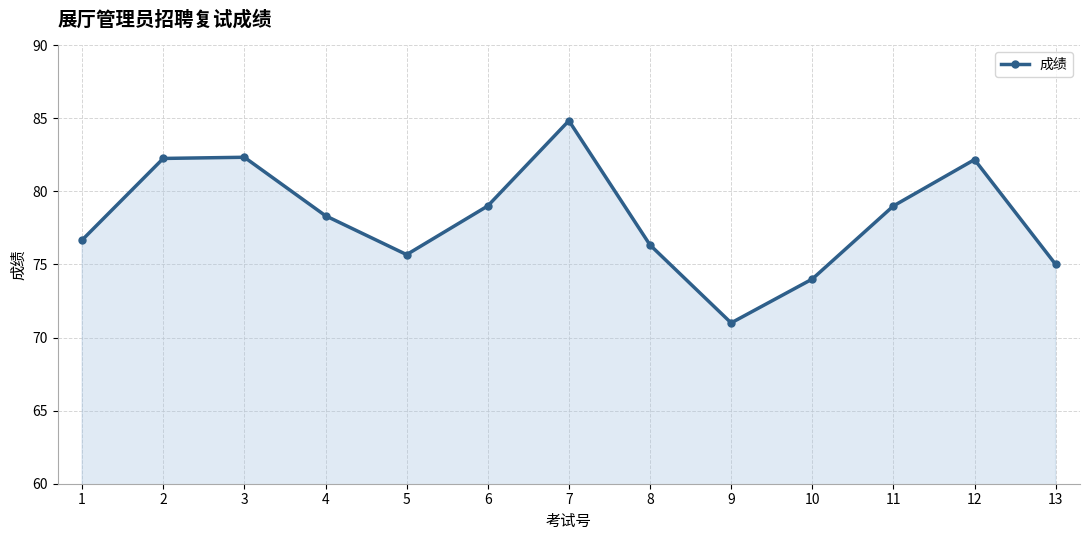

Which has a higher value, 11 or 5?

11